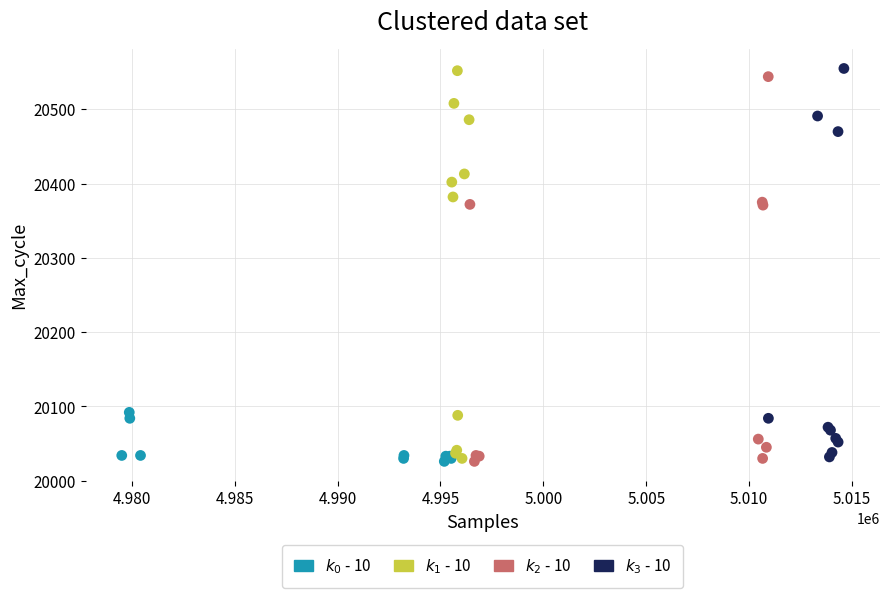

What are all the series names shown in the legend?

$k_0$ - 10, $k_1$ - 10, $k_2$ - 10, $k_3$ - 10